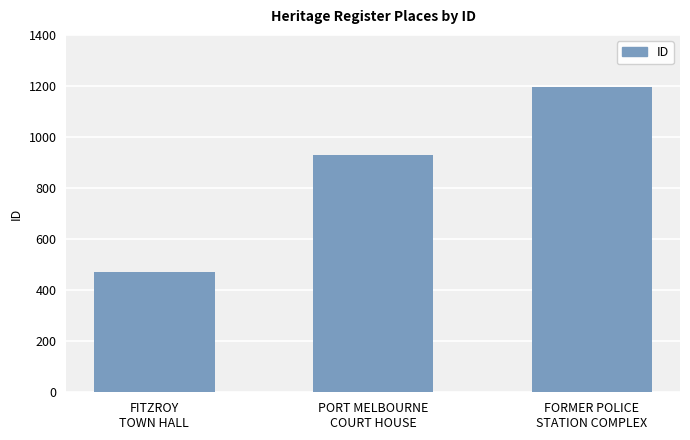

How many data points are less than 928?

1